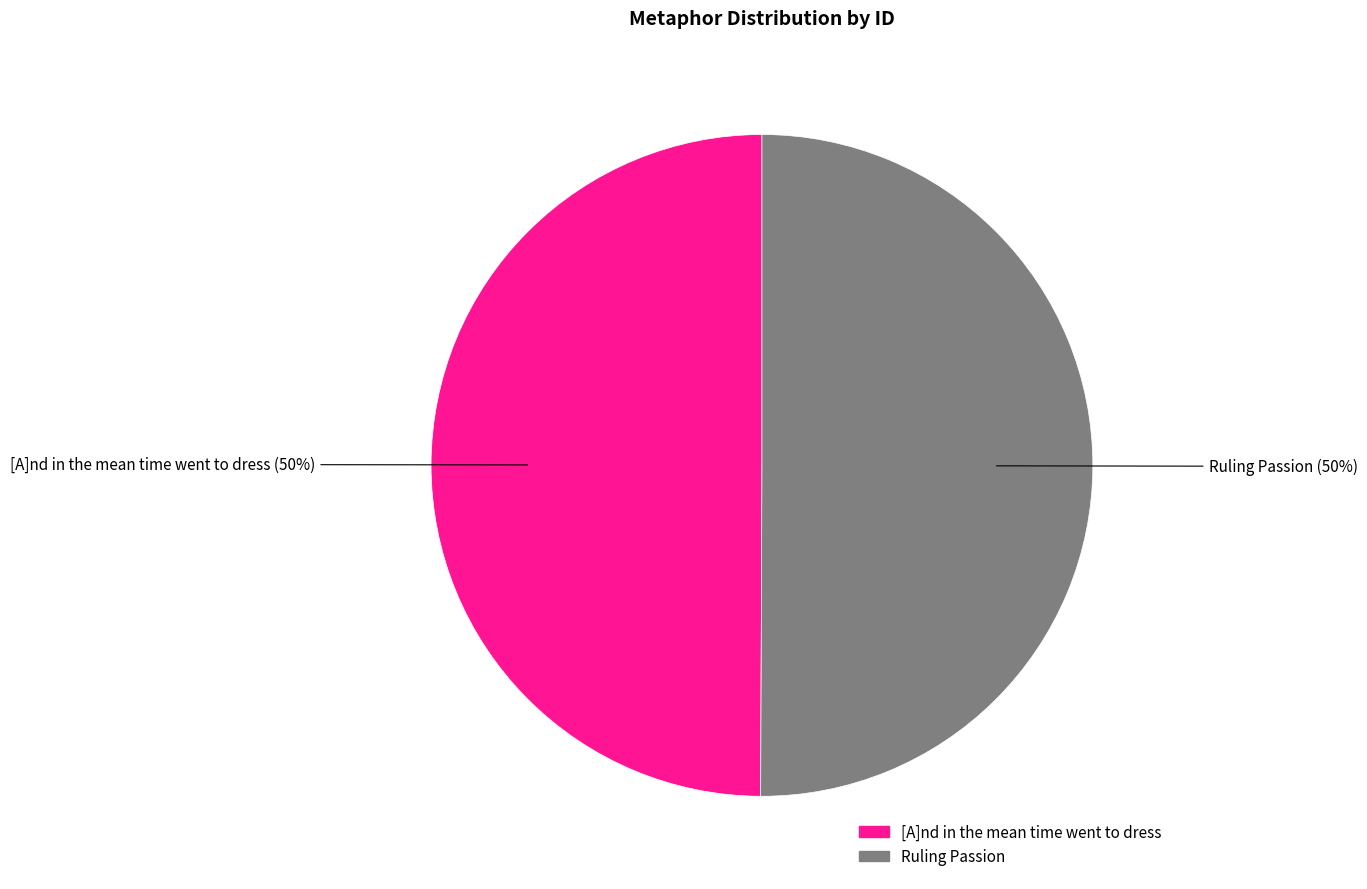

True or false: Ruling Passion accounts for 50% of the total.

True